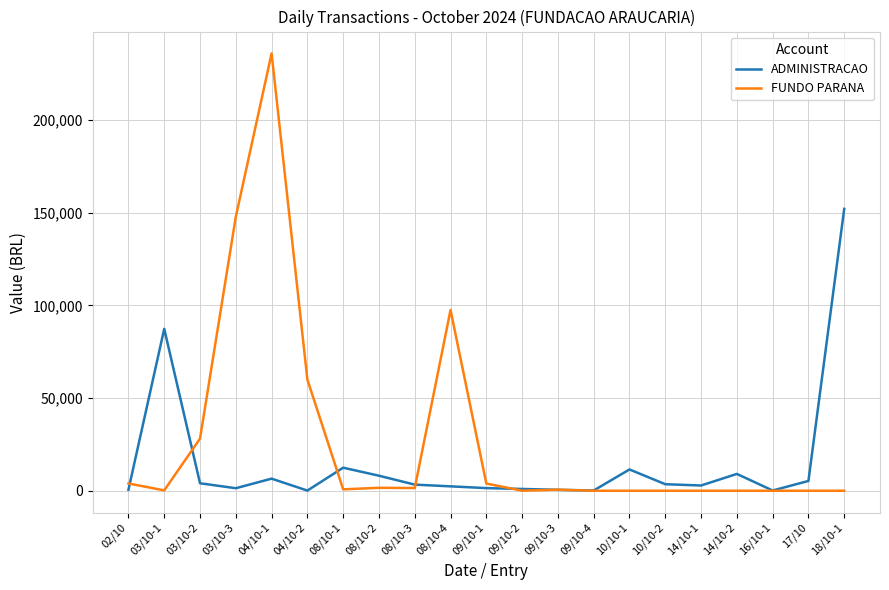

Where does the ADMINISTRACAO series first go above 3311?

03/10-1